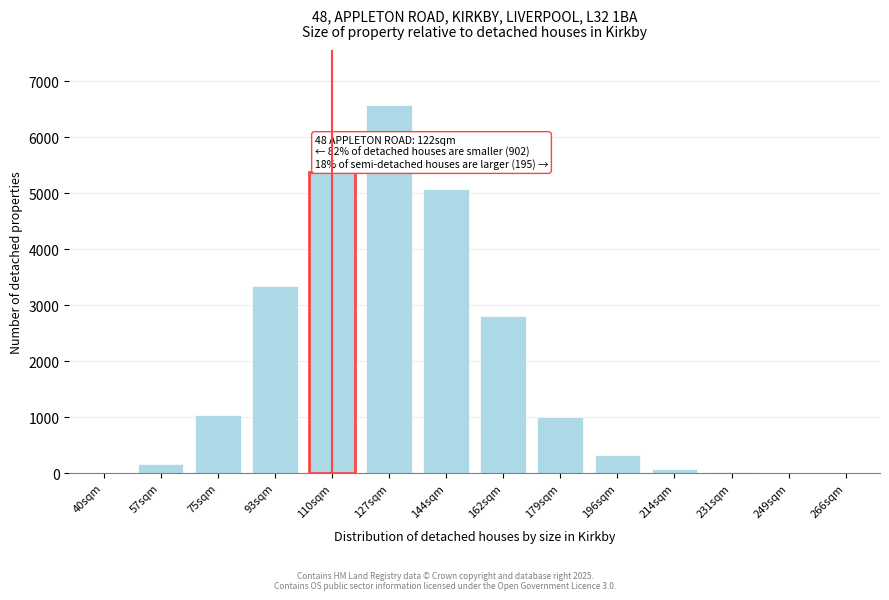

What is the ratio of the value at 144sqm to the value at 162sqm?

1.8